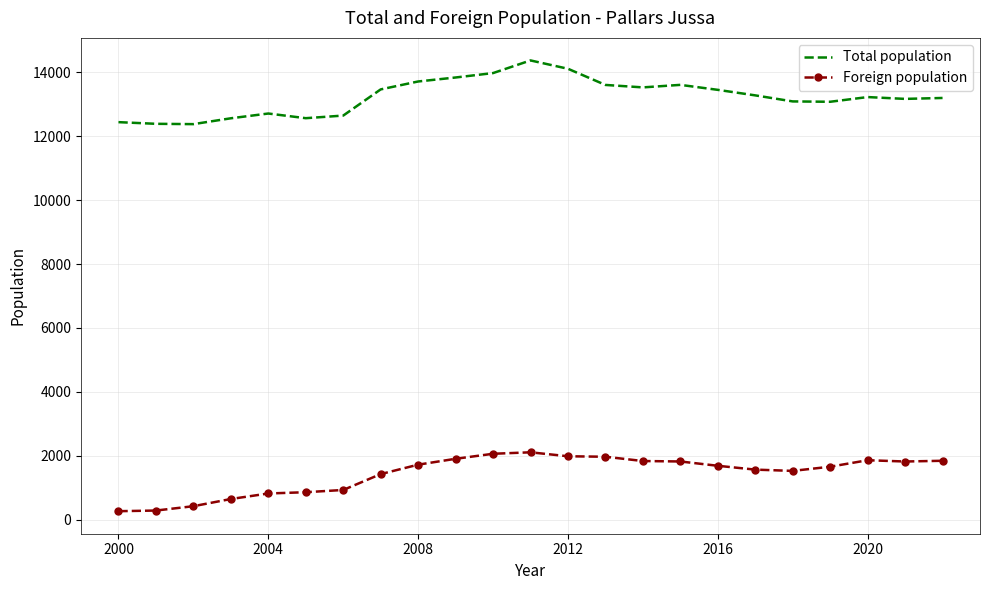

Rank the series by their maximum value, from highest to lowest.

Total population, Foreign population